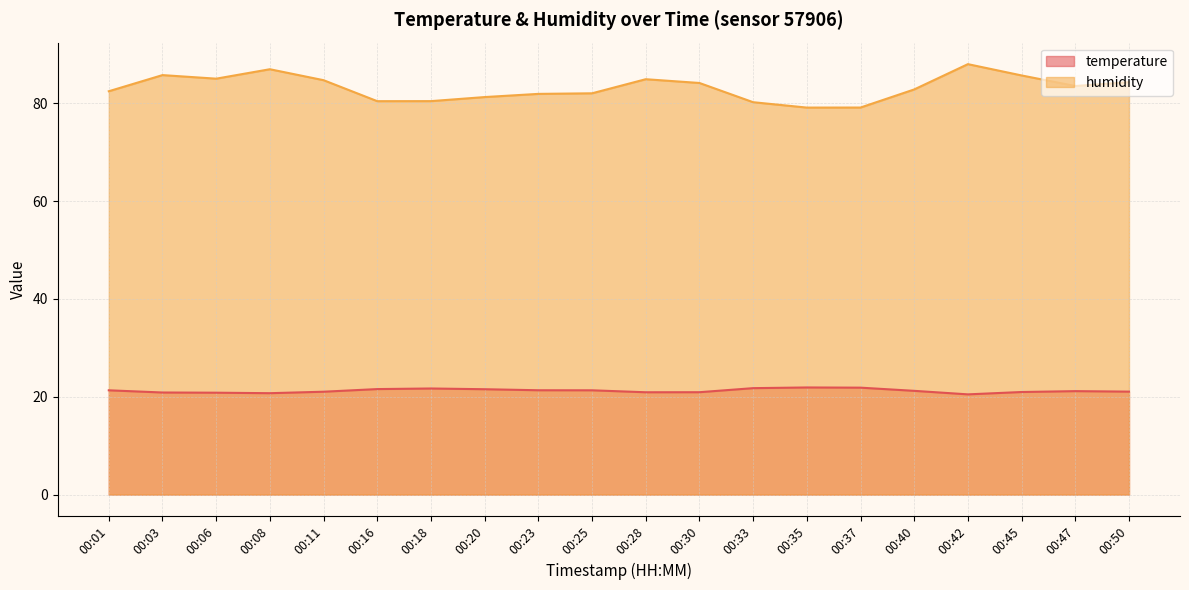

True or false: temperature has more than 1 points higher than both neighbors.

True